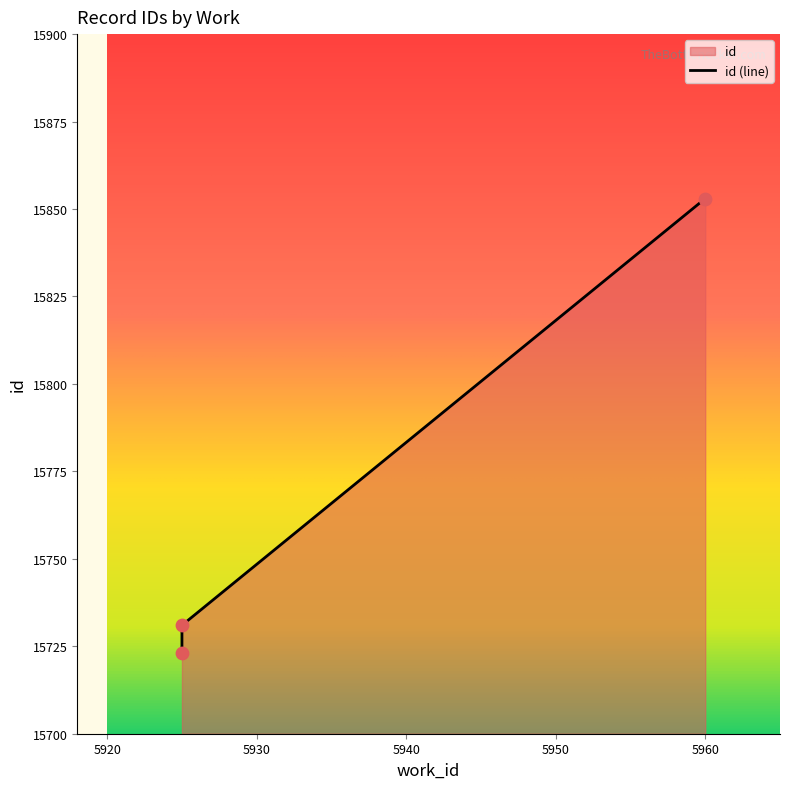

What is the change in value from 5925 (2013-06-04) to 5960 (2014-10-05)?

+122